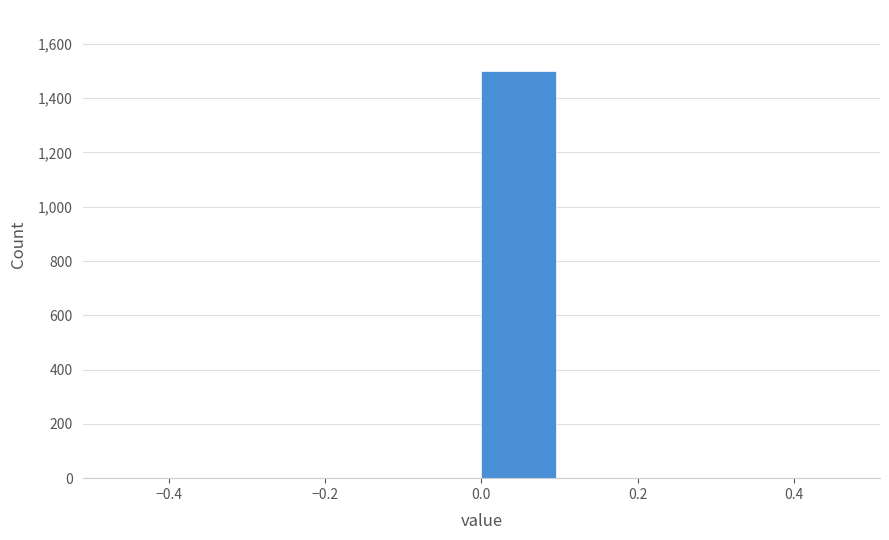

Over which range of the x-axis is the bar tallest?

0.0 to 0.1